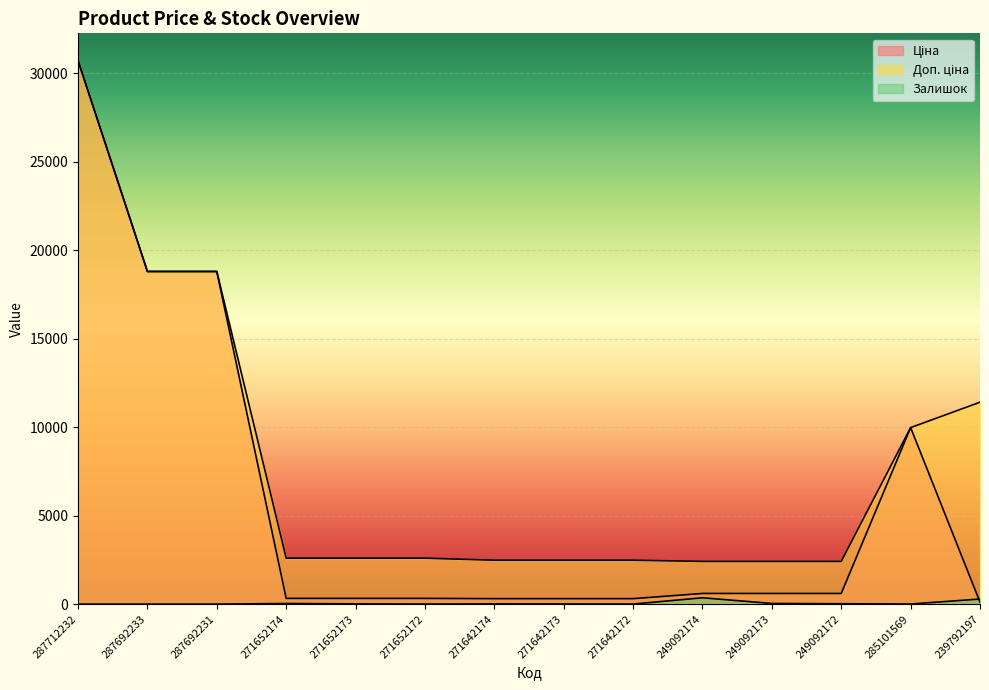

The value of Залишок at 249092173 is 66.6. True or false?

False